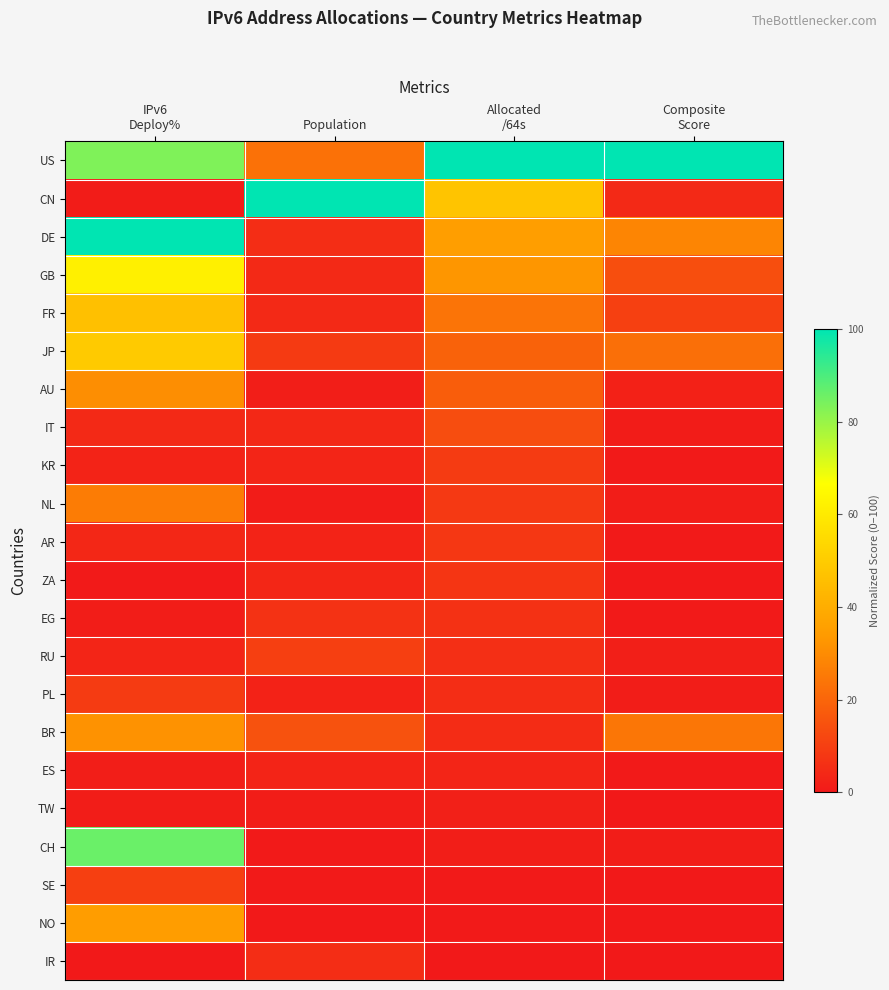

At which category does the chart reach its minimum across all series?

Population